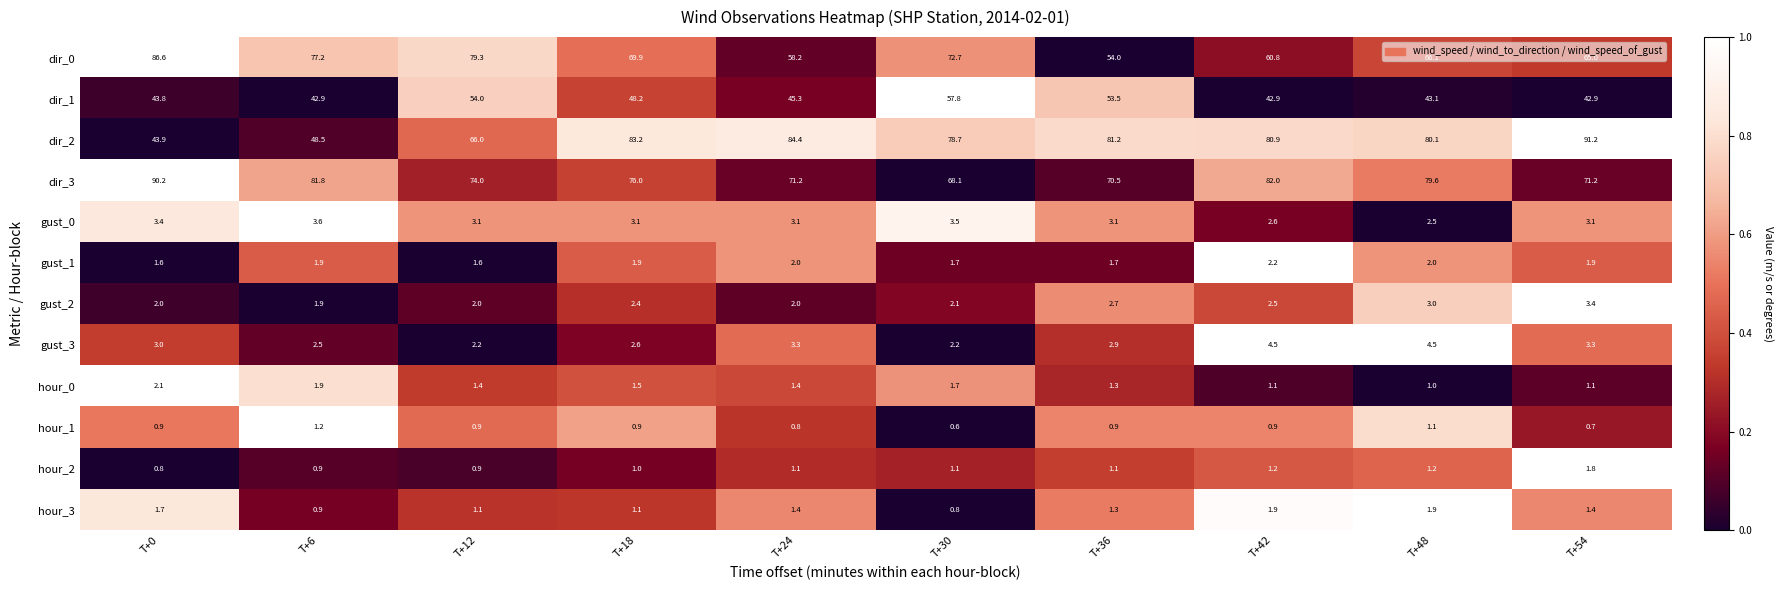

How many series are shown in this chart?

12